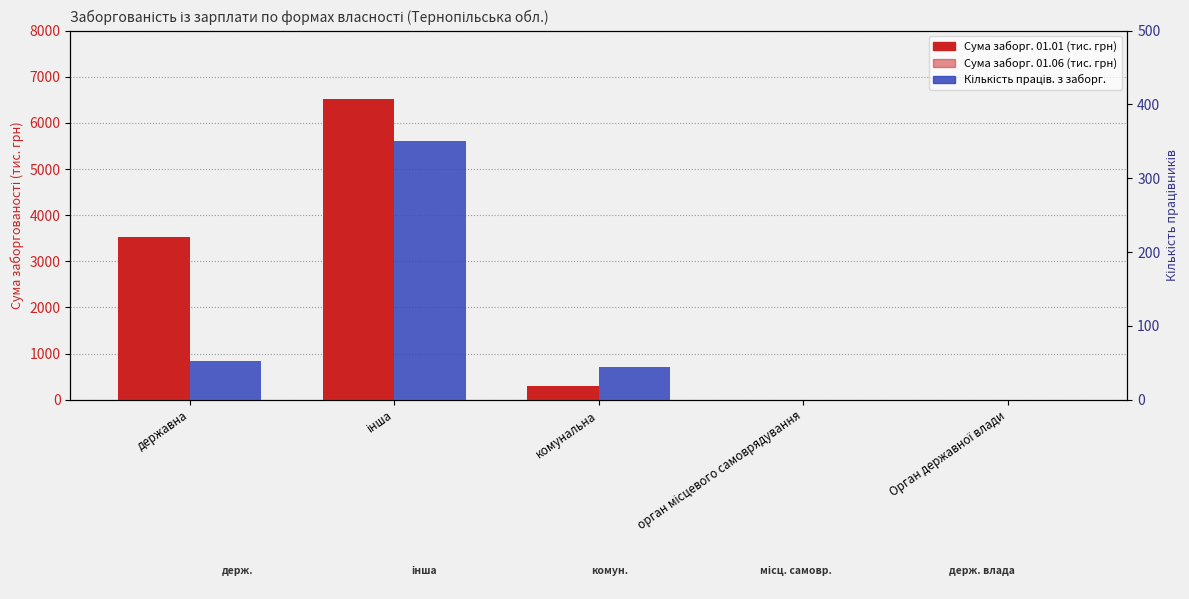

At орган місцевого самоврядування, list the series in order from largest to smallest.

Сума заборг. на 01.01 (тис. грн), Сума заборг. на 01.06 (тис. грн), Кількість праців. з заборг. 01.01